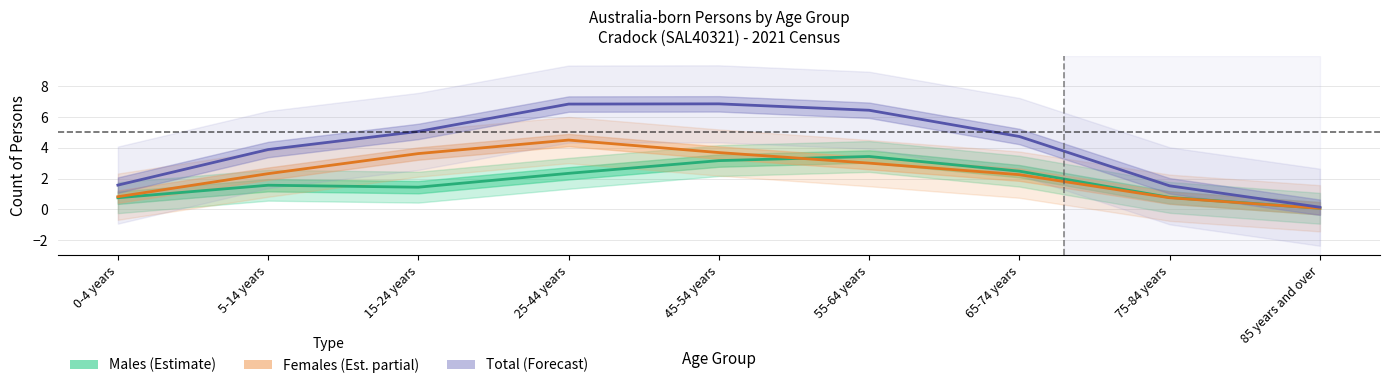

What is the label of the 3rd point from the left?

15-24 years